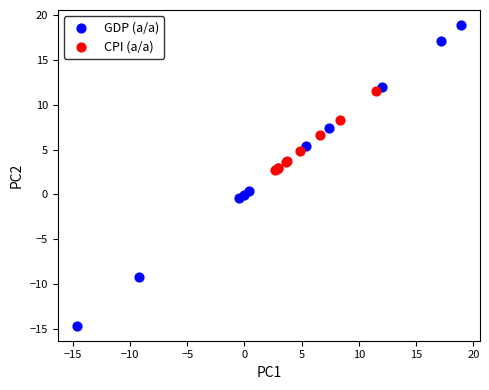

Which series contains the lowest Y value?

GDP (a/a)